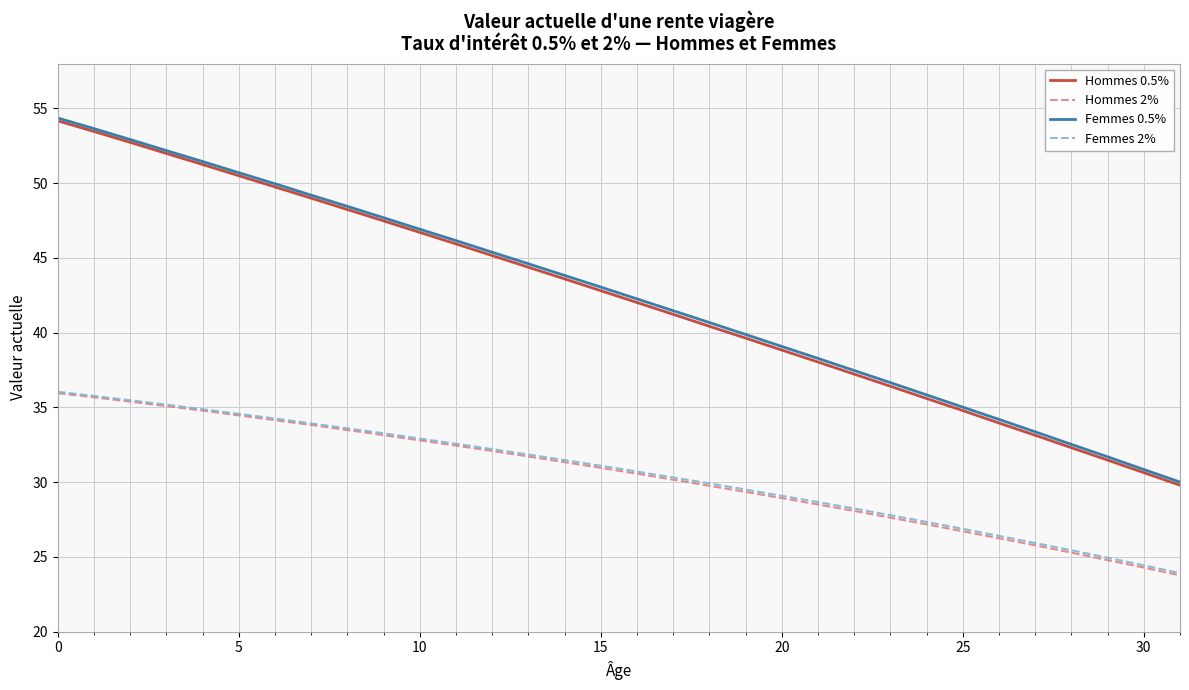

Does the chart have visible grid lines?

Yes